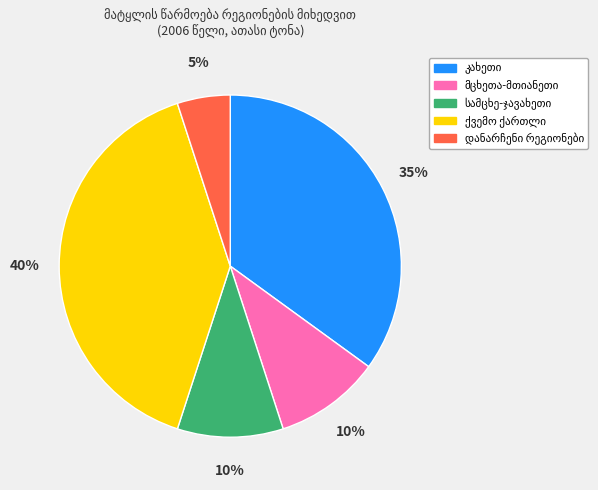

To the nearest percent, what is the difference between the largest and smallest slice percentages?

35%